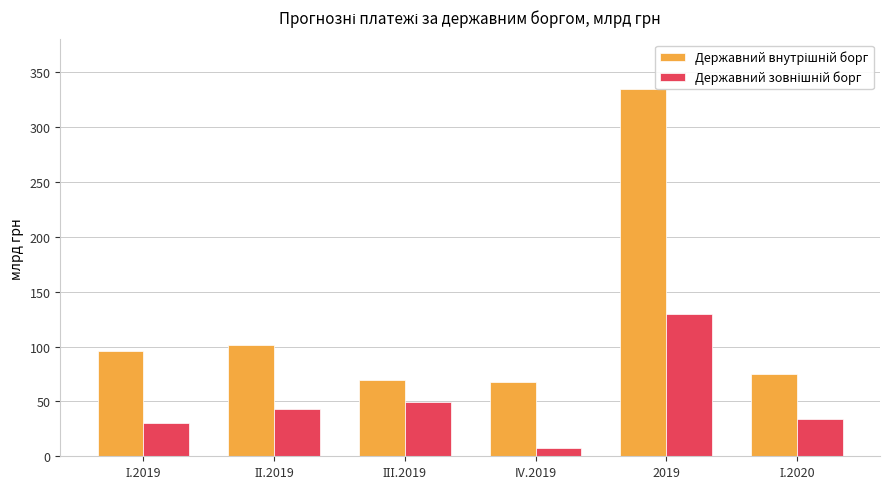

The value of Державний внутрішній борг at IV.2019 is 91.8. True or false?

False